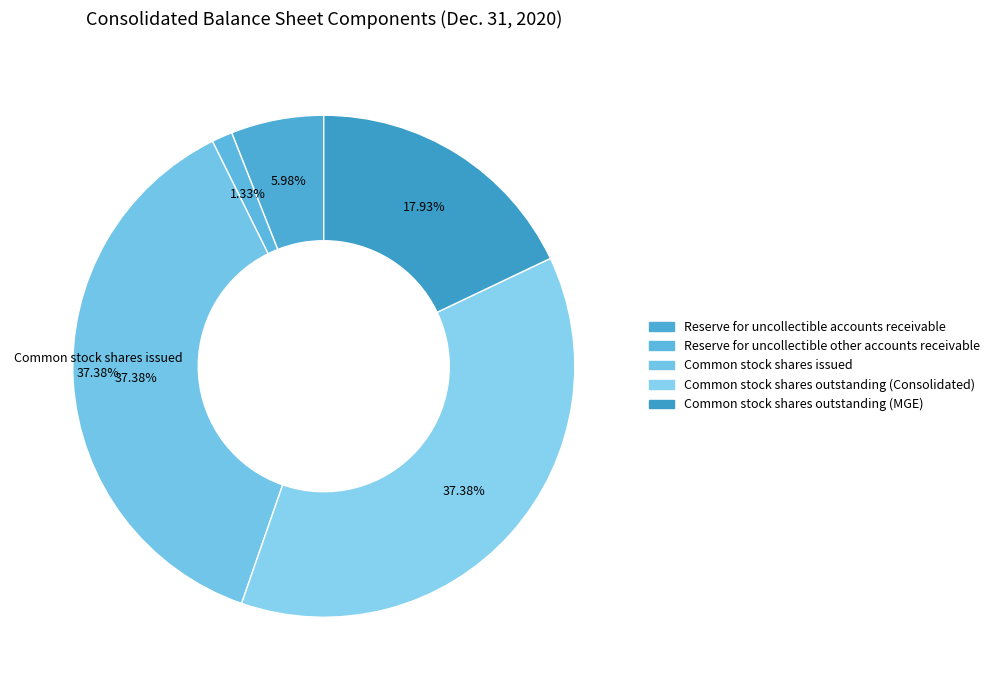

Combined, do Reserve for uncollectible accounts receivable and Reserve for uncollectible other accounts receivable account for over 50%?

No